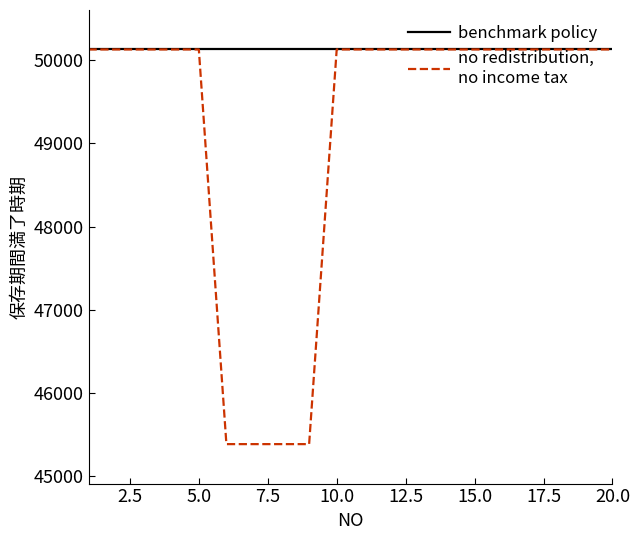

What is the maximum value shown in the chart?

50130